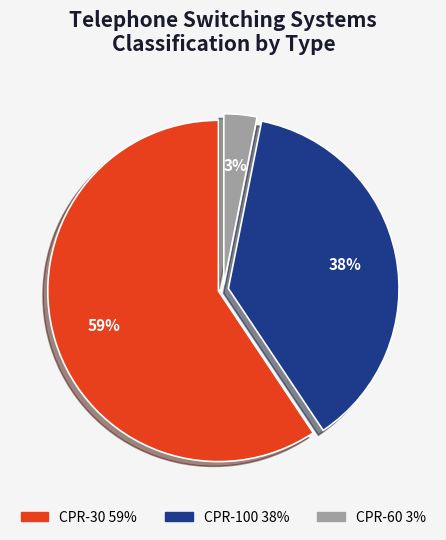

To the nearest percent, what portion does CPR-60 represent?

3%